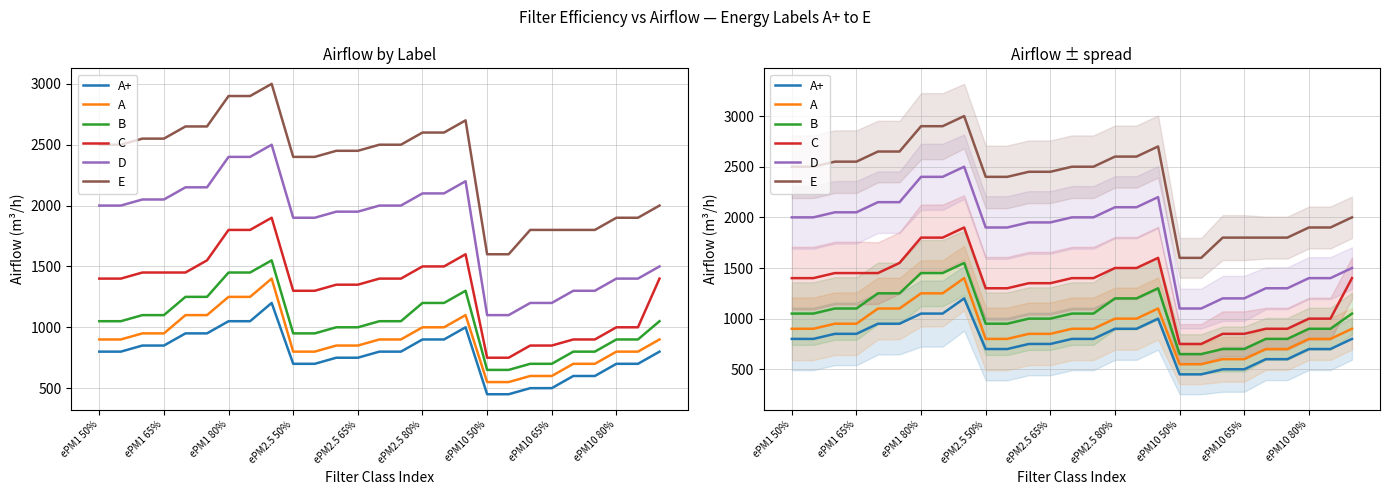

Is it true that B equals 1863 at 26?

False